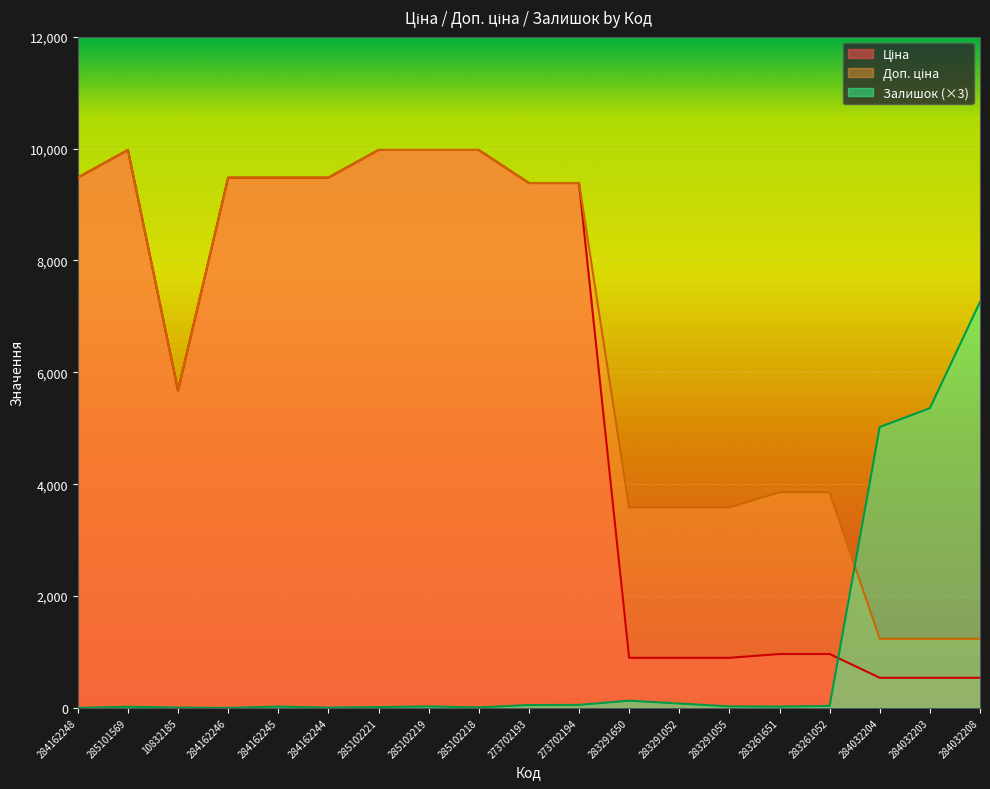

What is the maximum value shown in the chart?

9975.0